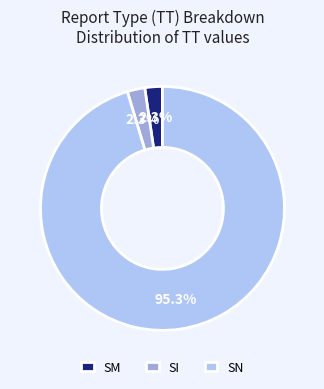

To the nearest percent, what is the difference between the largest and smallest slice percentages?

93%